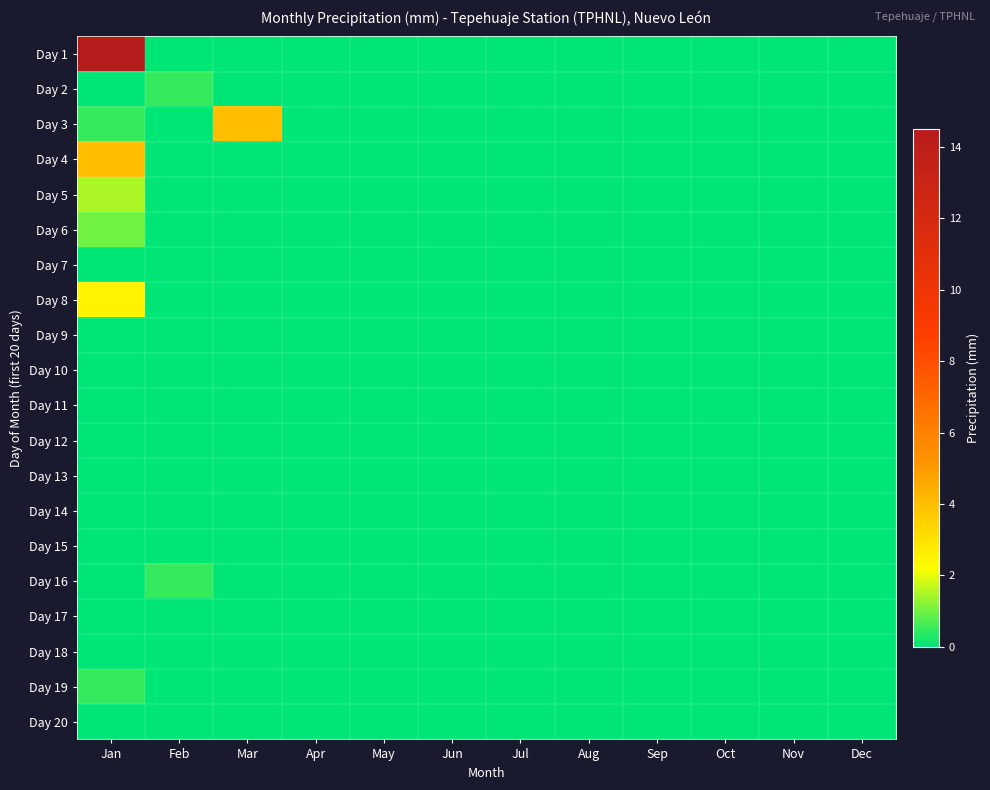

Count the number of categories in the chart.

12